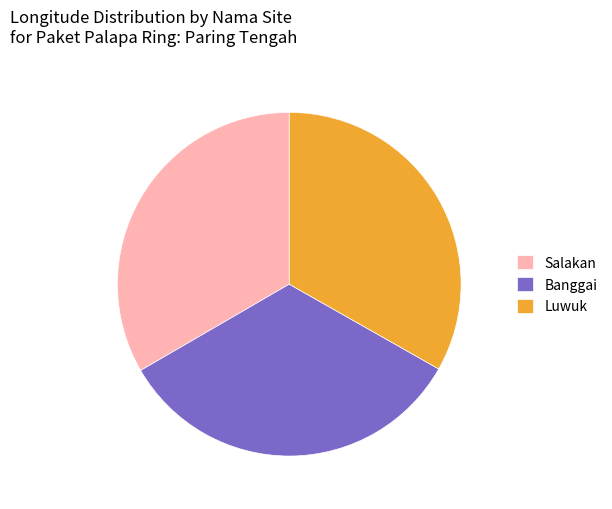

Count the number of slices in the pie.

3